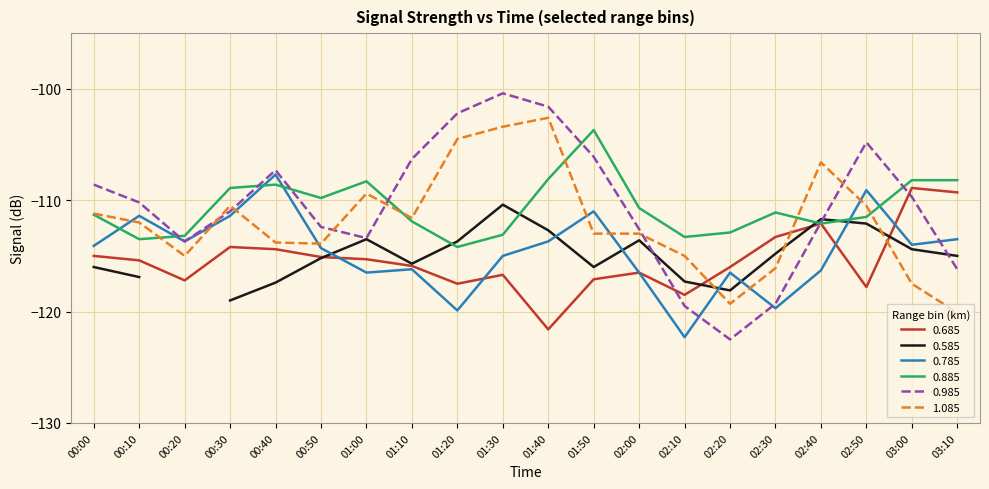

The 0.985 series shows -164.8 at 03:00. True or false?

False